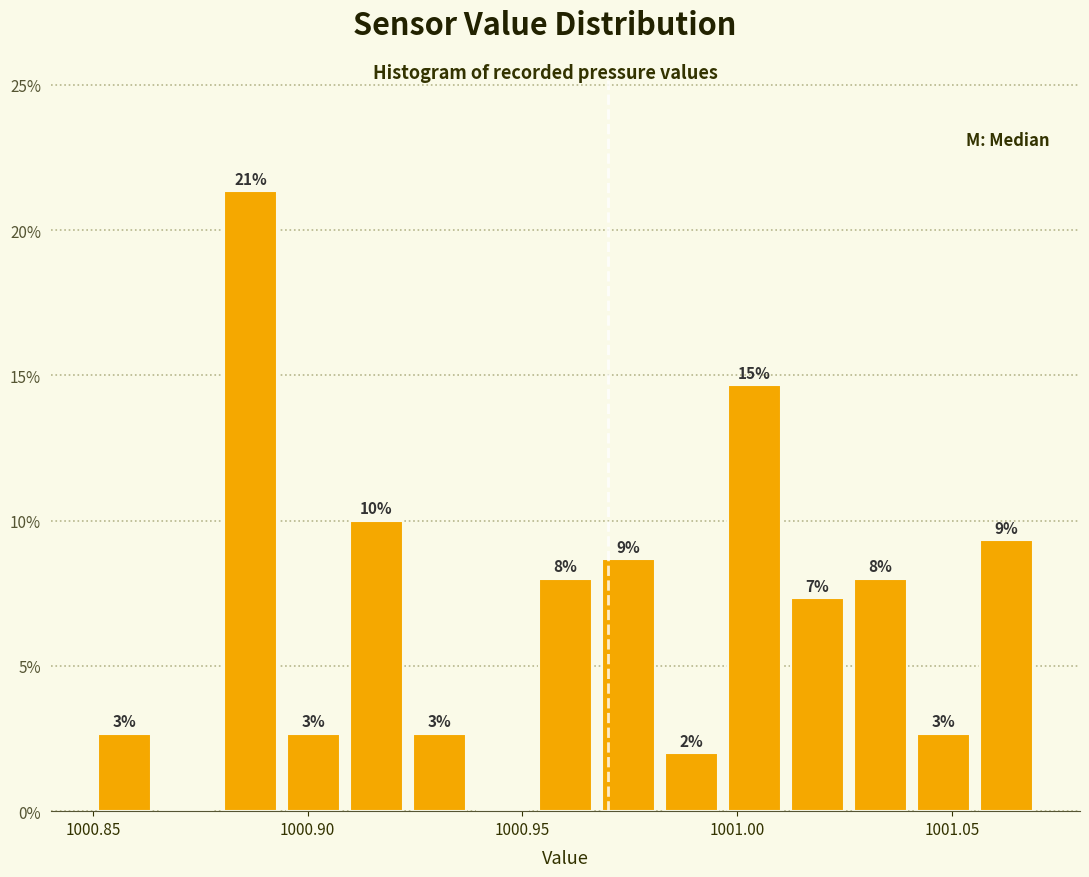

Around what value on the x-axis is the tallest bar? Give the approximate position of its centre, as read against the axis.

1000.885